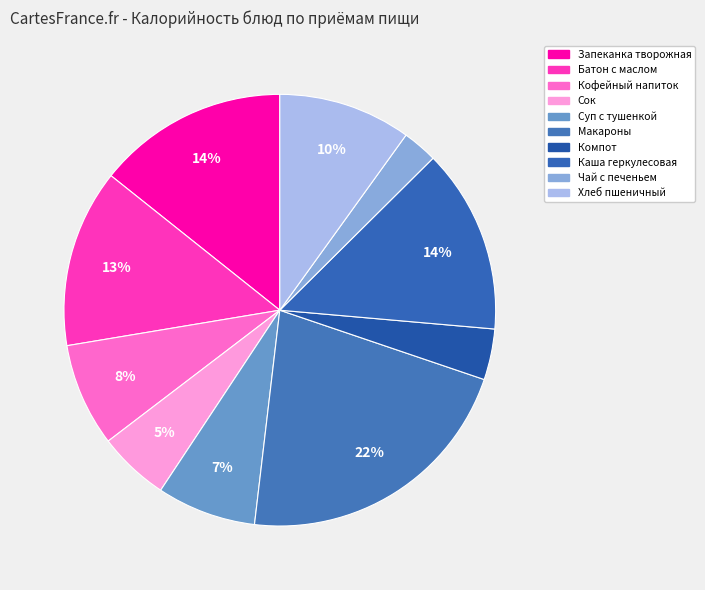

How much of the chart is everything except Макароны?

78.3%